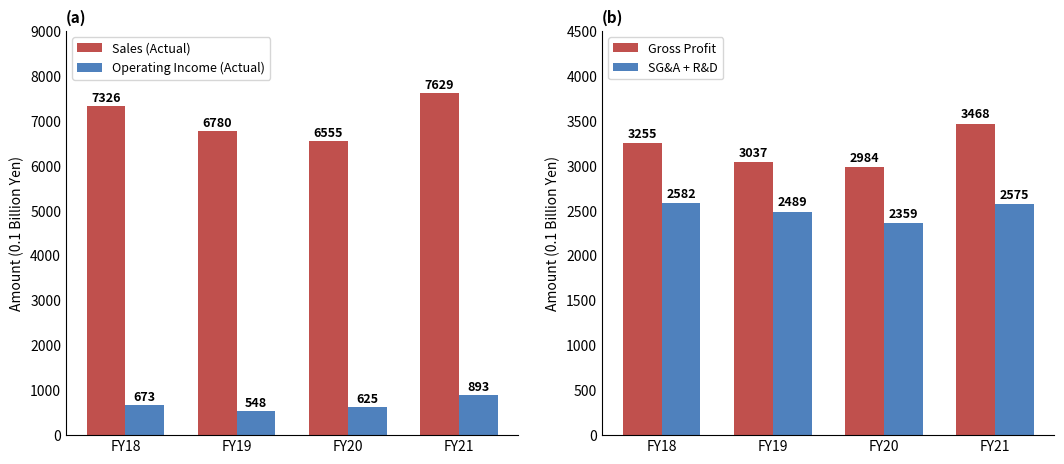

Reading right to left, what are all the values shown in this chart?

Sales (Actual): 7629.3	6555.3	6779.8	7325.8
Operating Income (Actual): 893.2	624.8	547.6	672.5
Gross Profit: 3468.3	2983.5	3037.0	3254.8
SG&A + R&D: 2575.1	2358.7	2489.4	2582.3